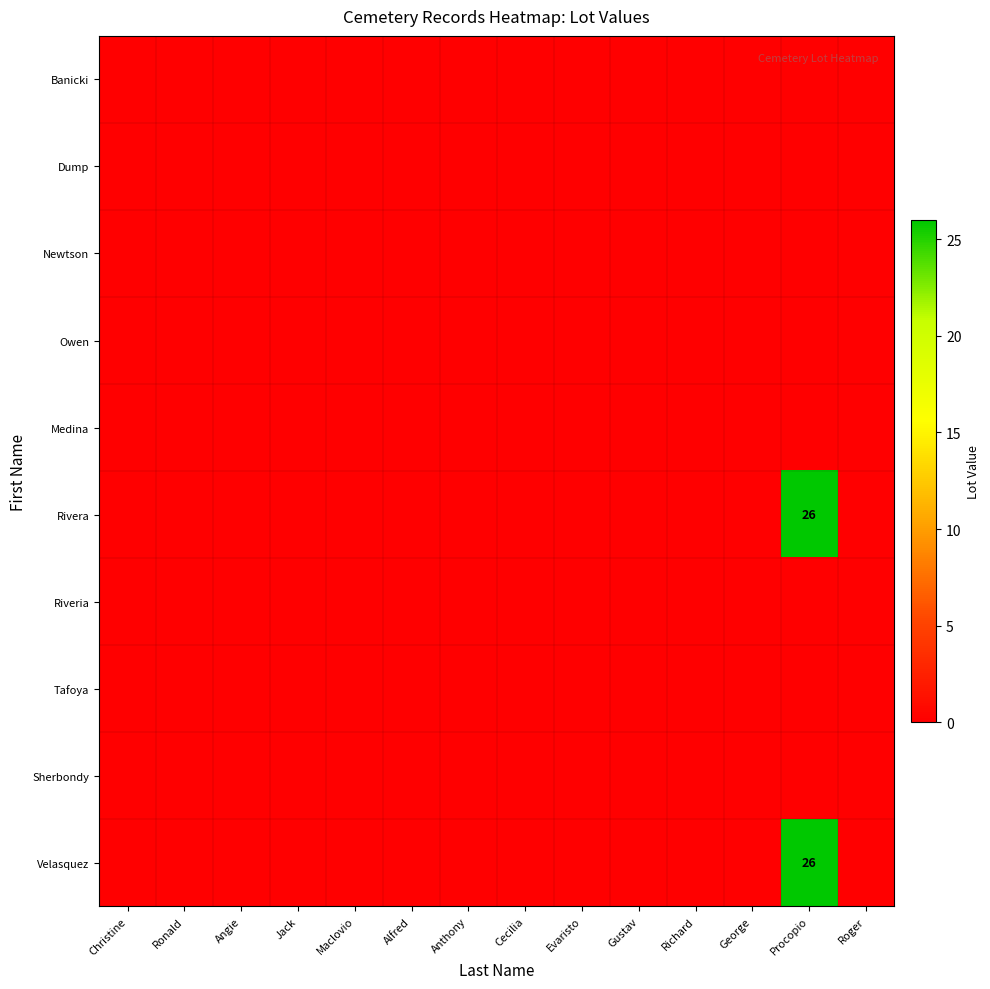

Is the value of Banicki at Cecilia greater than the value of Medina at Ronald?

No